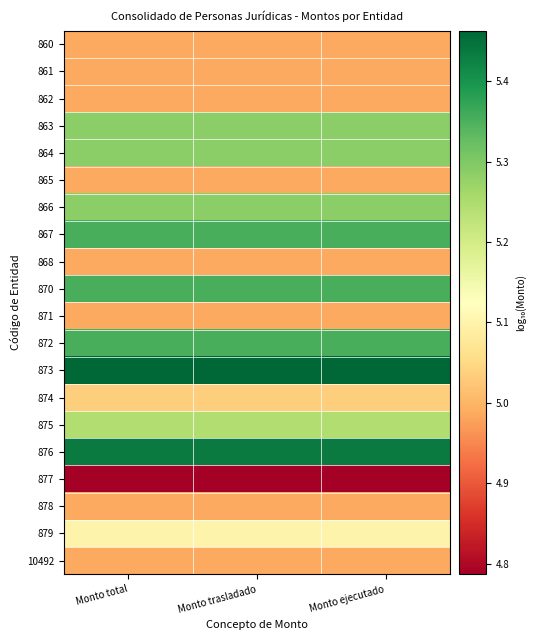

Which has a higher value, Monto ejecutado or Monto total?

Monto ejecutado